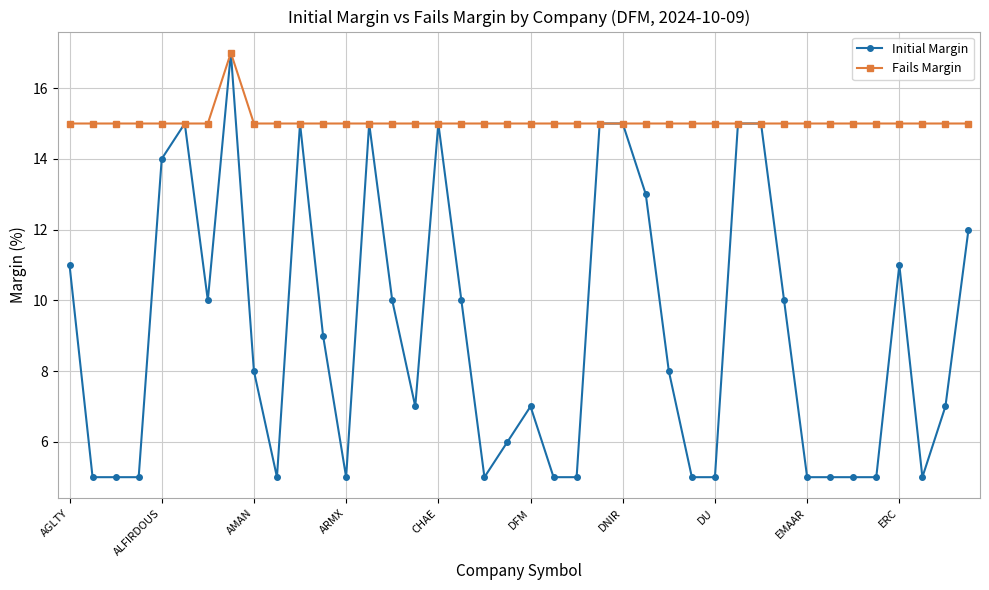

What is the minimum value for Fails Margin?

15